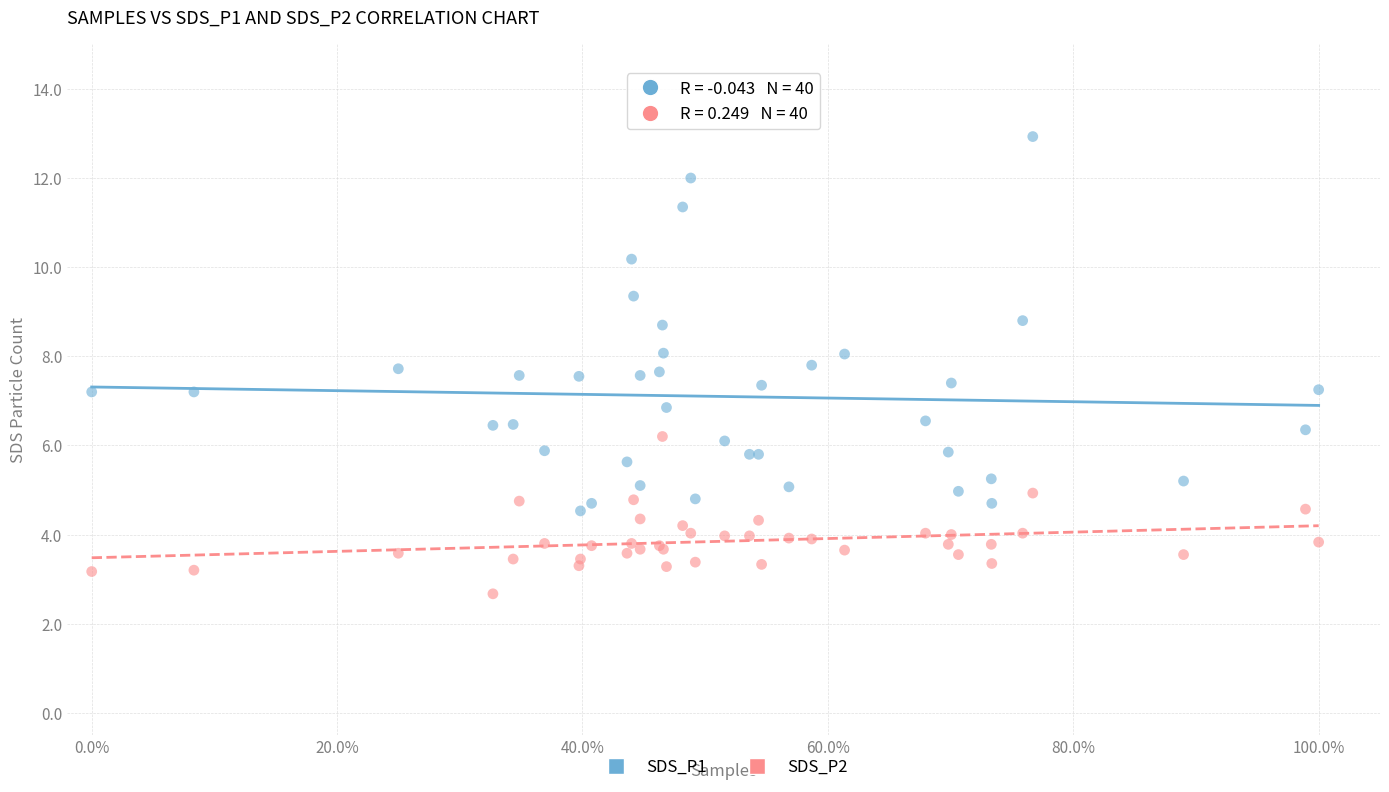

Which series contains the highest Y value?

SDS_P1